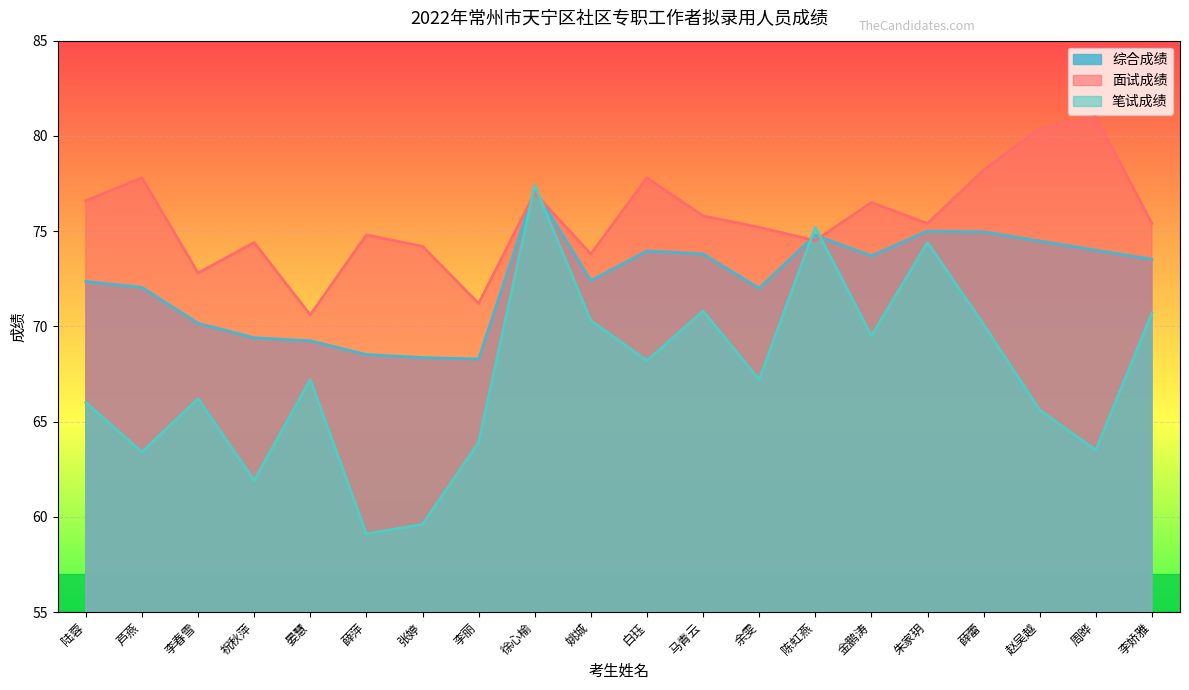

Between 晏慧 and 徐心榆, which is larger?

徐心榆